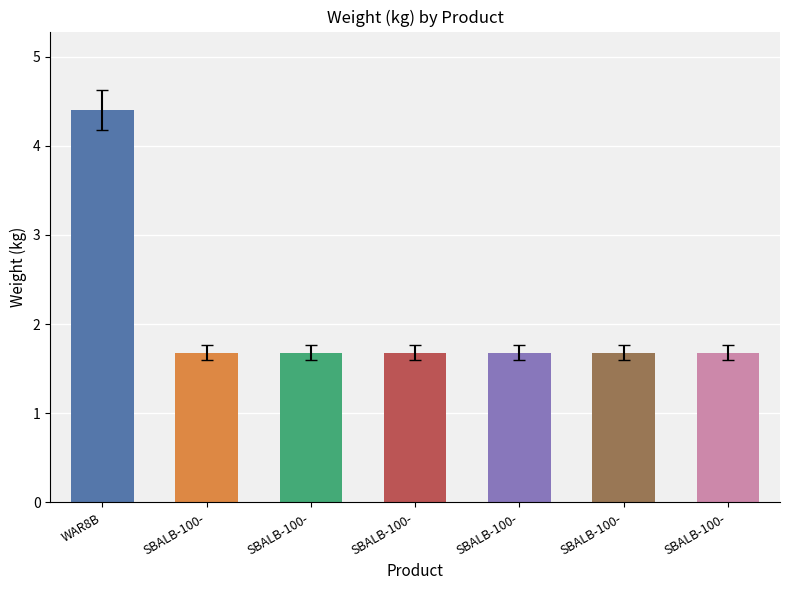

Does the chart contain any negative values?

No